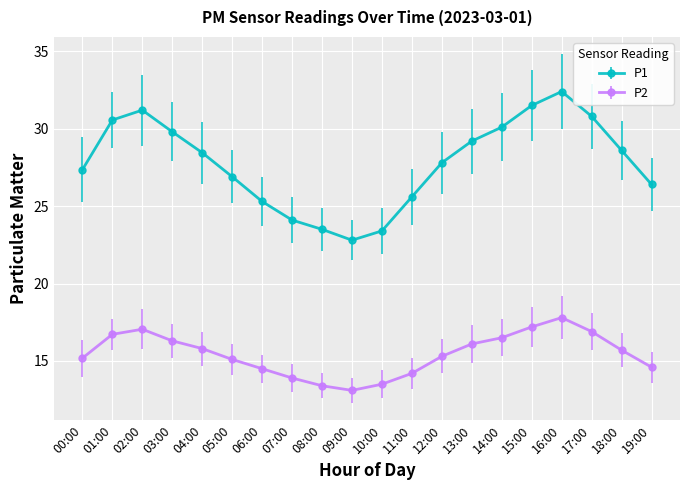

What is the value of the P2 point at the 3rd from the left?

17.1